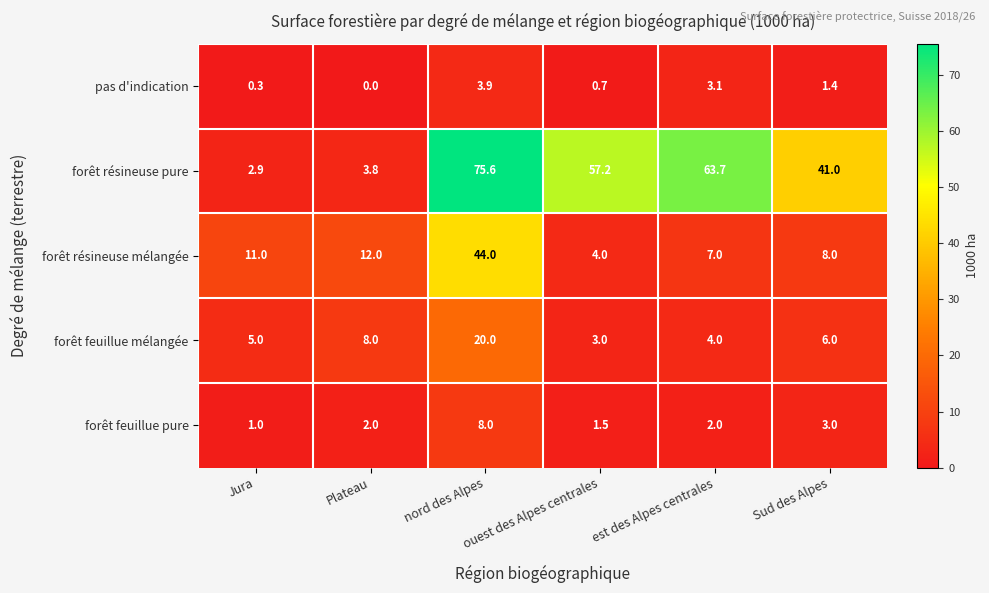

What is the total value across all series at ouest des Alpes centrales?

66.4